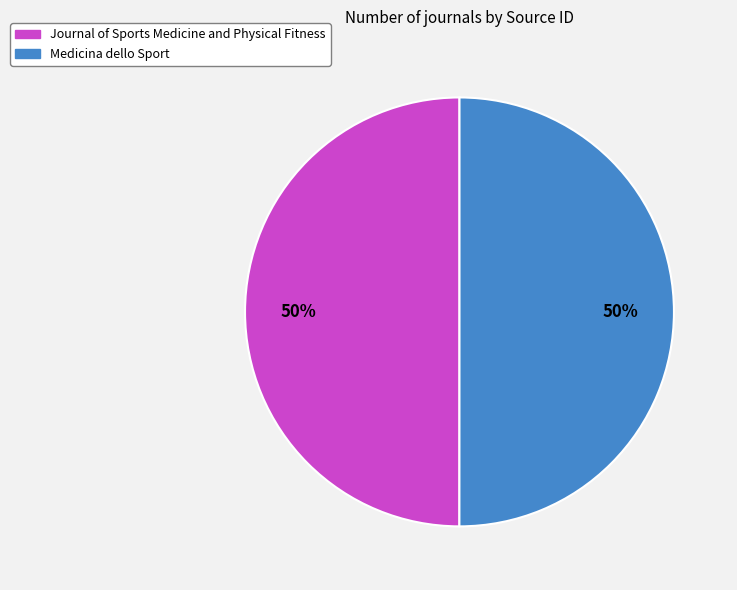

How many segments does this pie chart have?

2